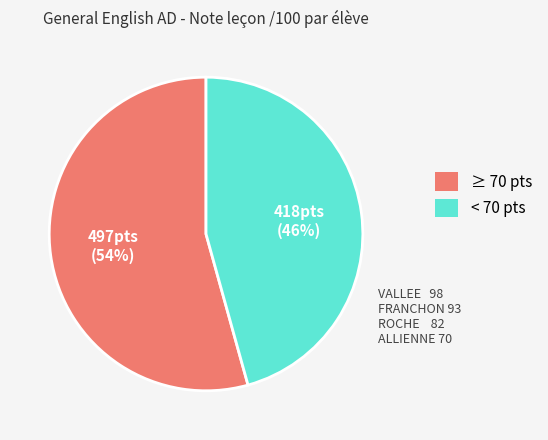

The ≥ 70 pts slice represents 49% of the pie. True or false?

False